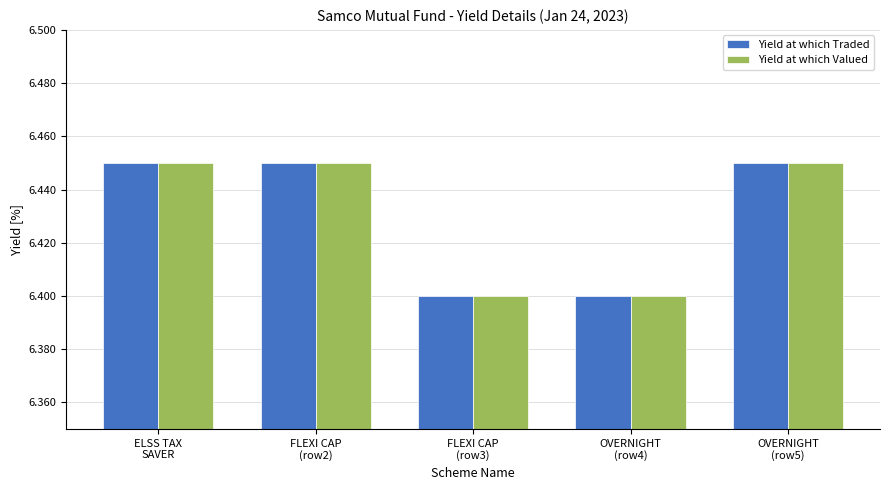

What are all the series names shown in the legend?

Yield at which Traded, Yield at which Valued